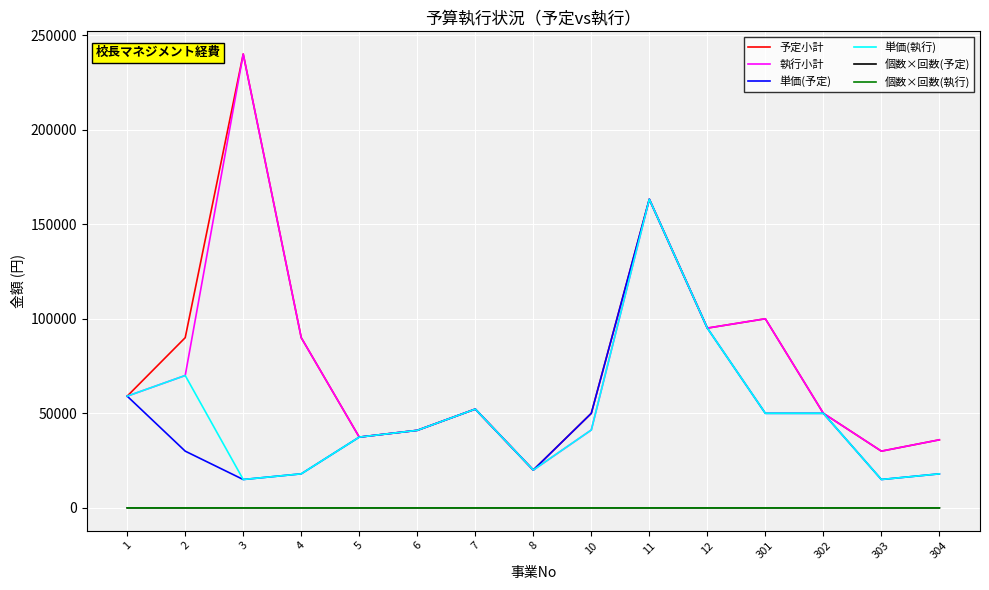

Where is 単価(執行) nearest to the value 89110?

12